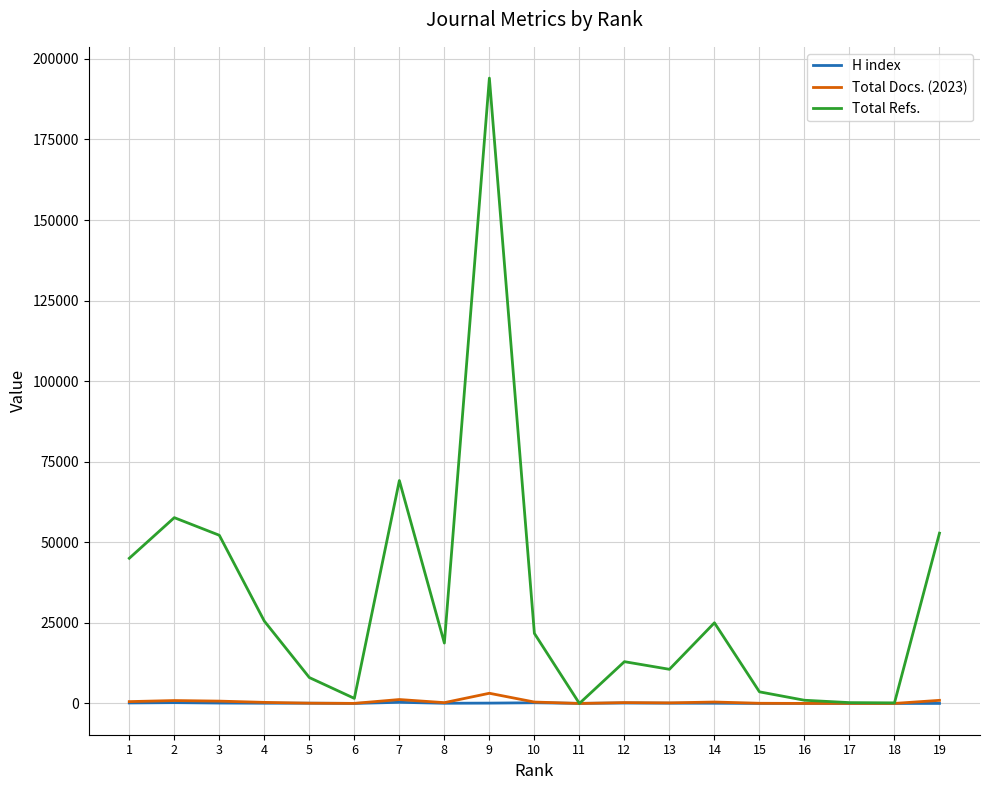

Which series has the largest total across all categories?

Total Refs.